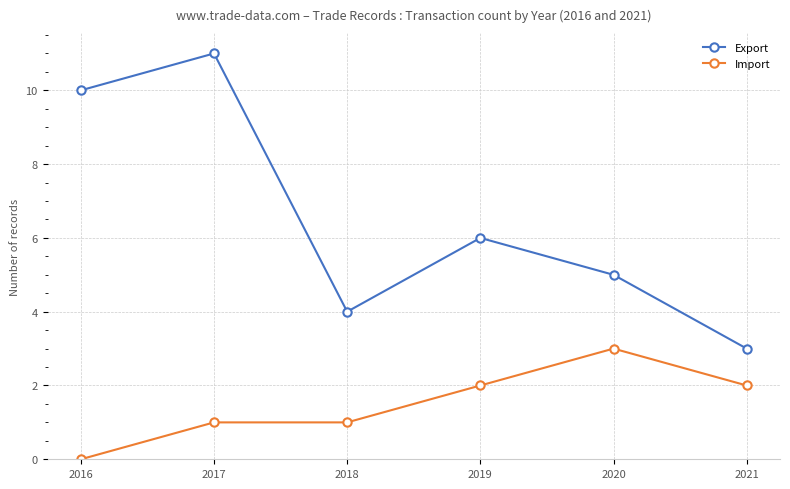

Where is the first local maximum for Export?

2017